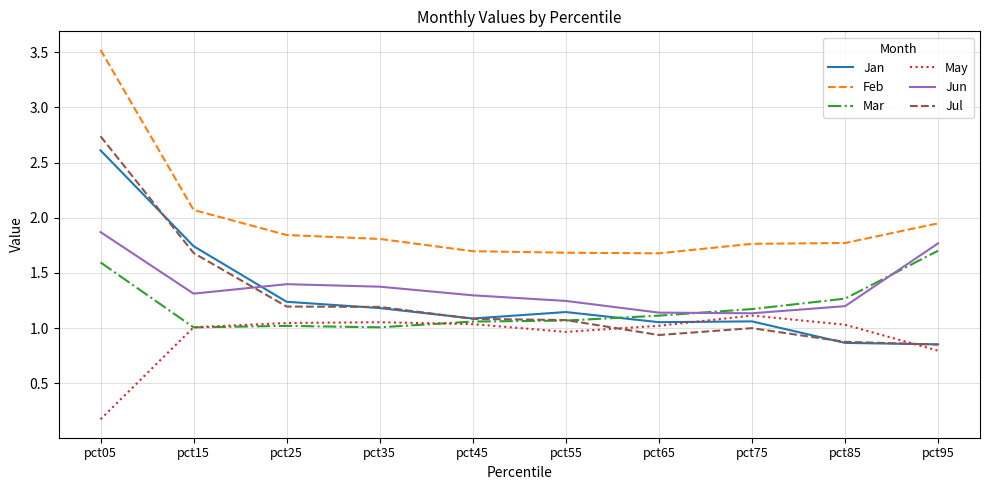

Where is Jul nearest to the value 1?

pct75